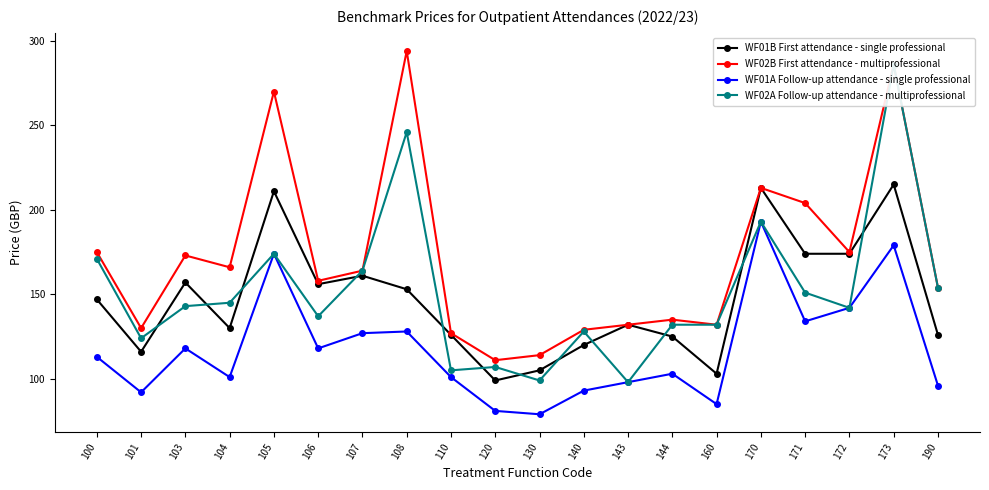

Between 100 and 173, which series saw the biggest shift?

WF02A Follow-up attendance - multiprofessional